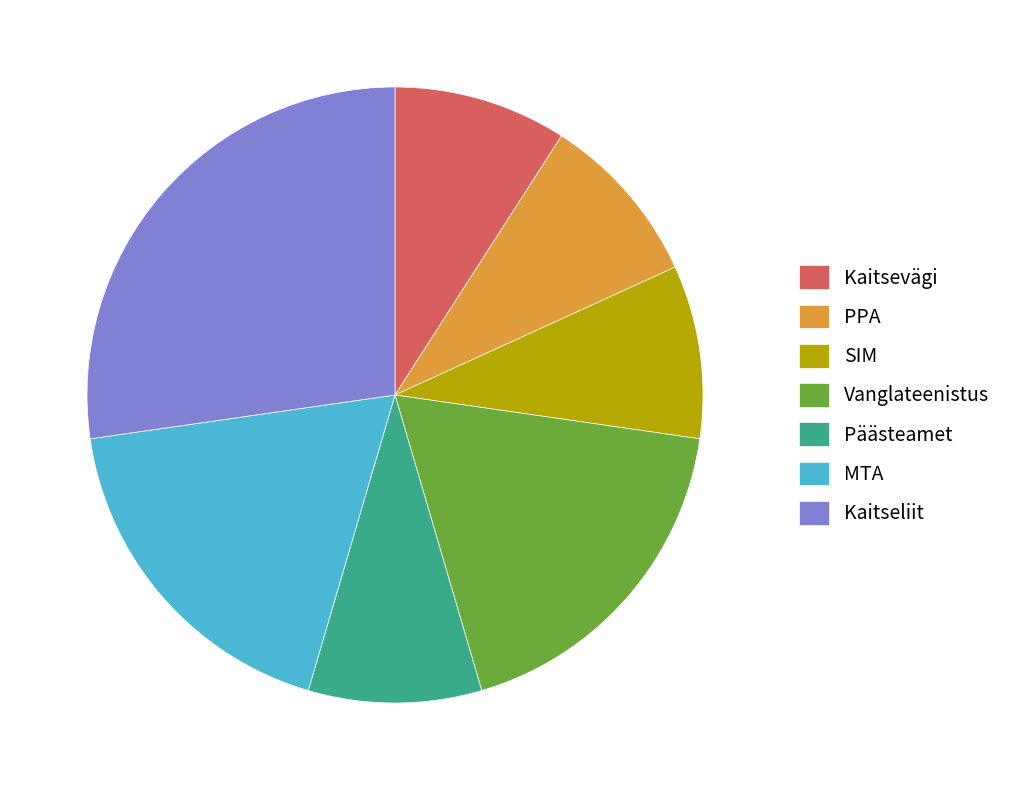

Which has a higher value, MTA or Kaitsevägi?

MTA